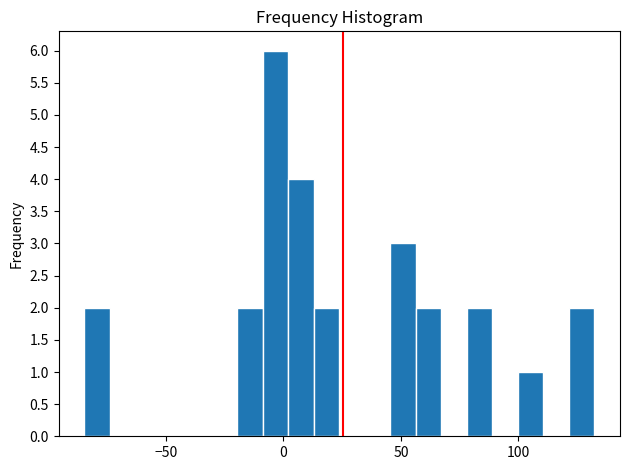

Read against the x-axis, roughly where is the centre of the tallest bar?

-5